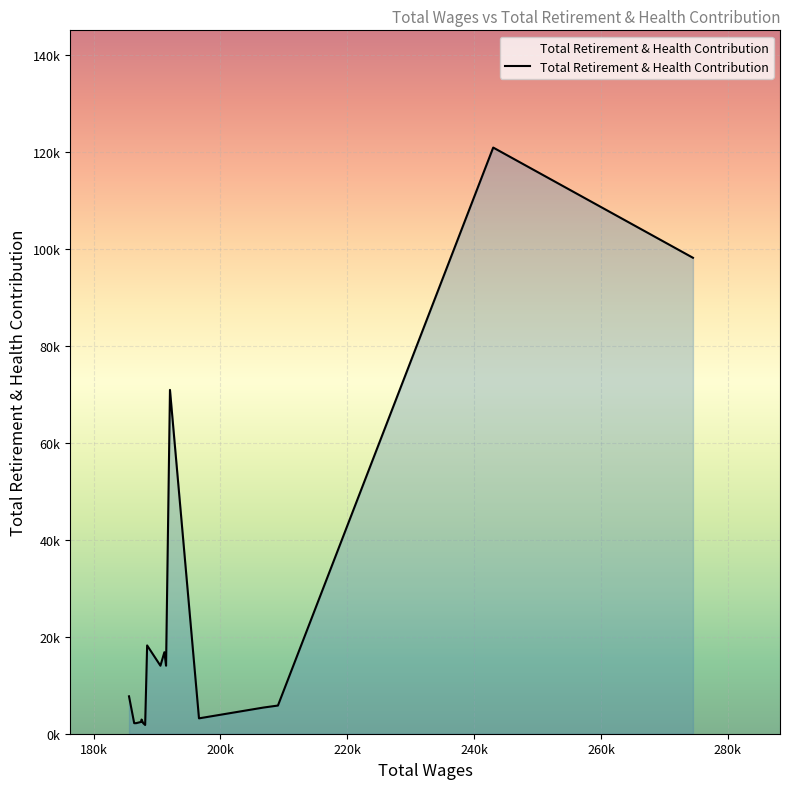

How many lines are shown in the chart?

1